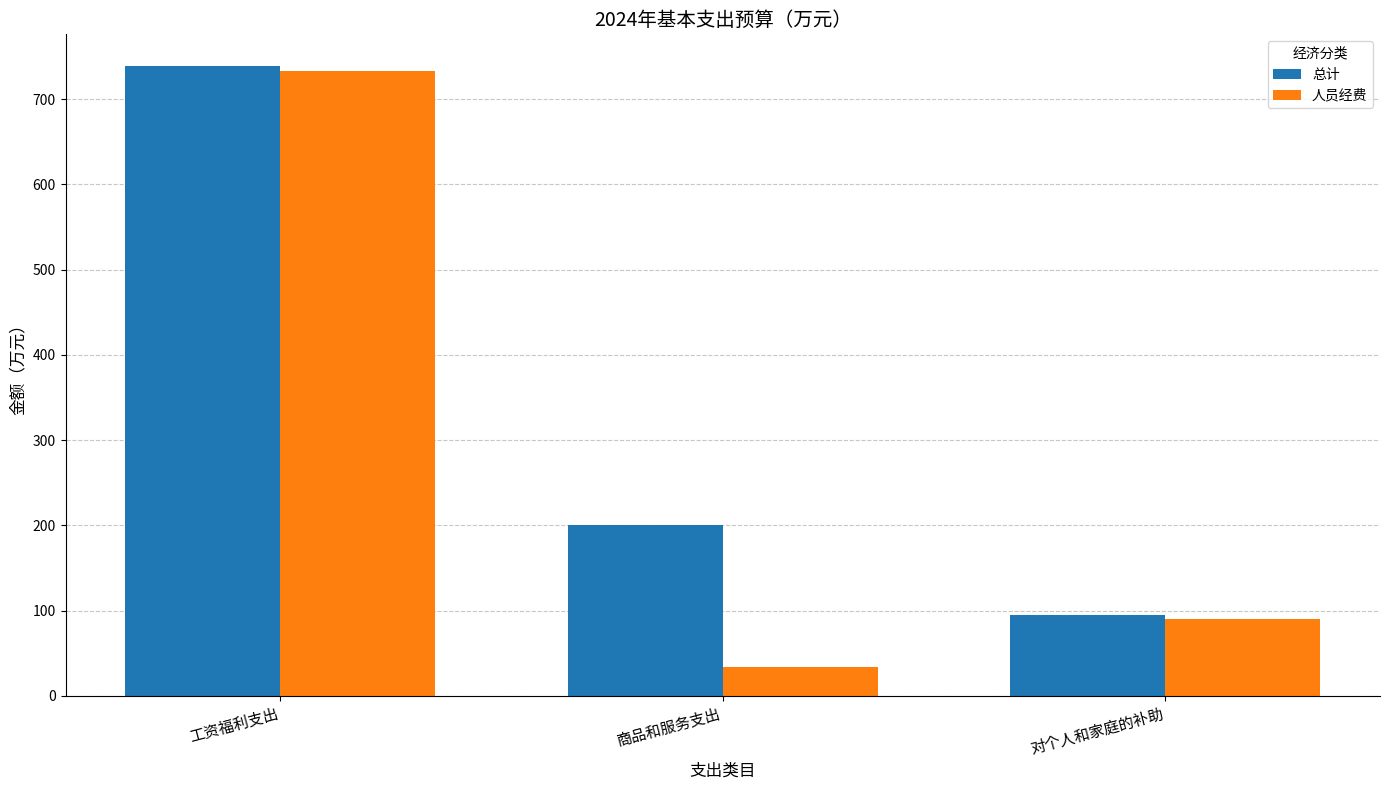

How many bars are there in total?

6